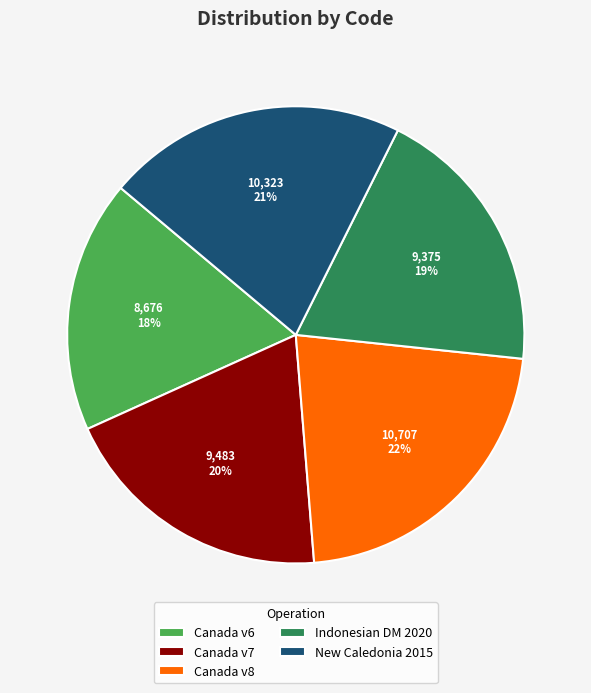

What percentage is the Canada v6 slice, to the nearest percent?

18%